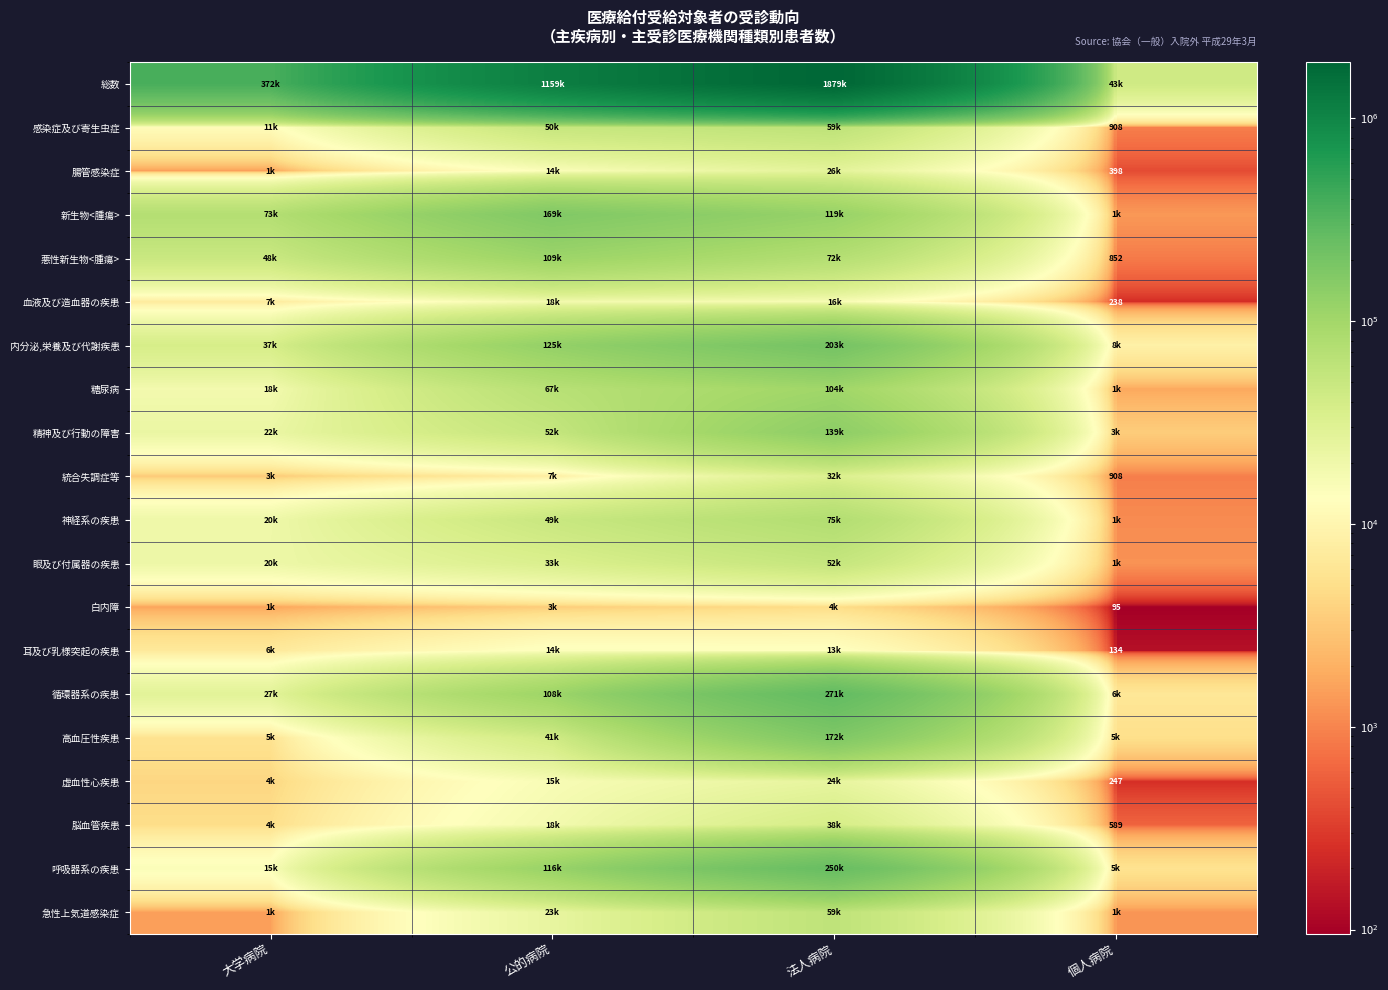

The value of 虚血性心疾患 at 個人病院 is 247. True or false?

True